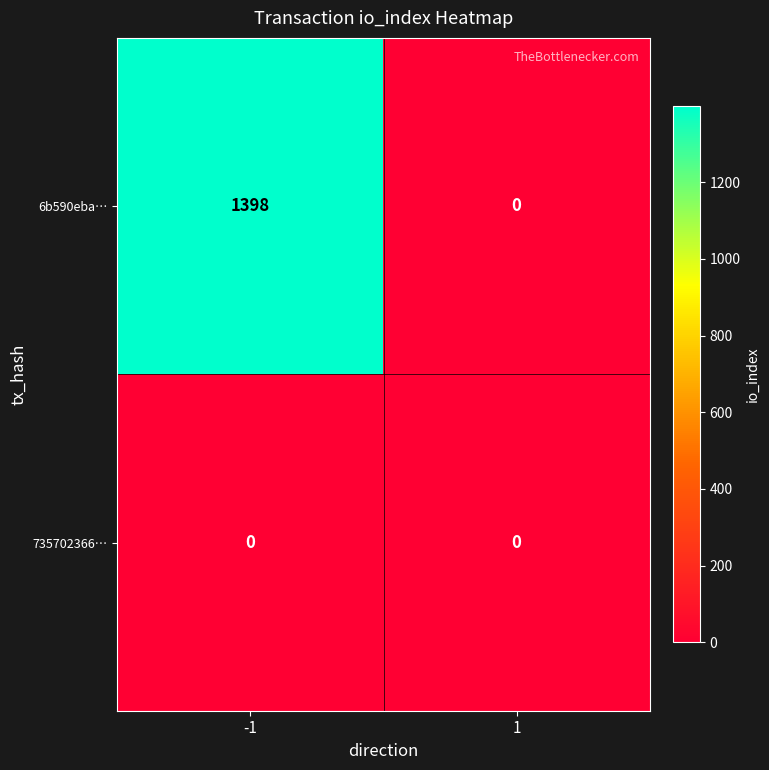

What is the difference between the highest and lowest values at -1?

1398